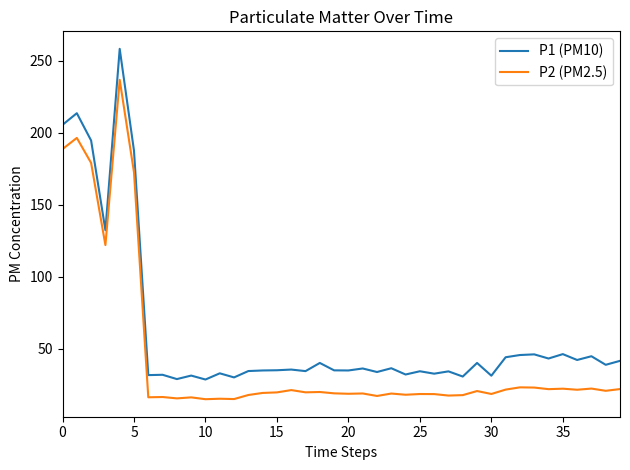

Which series has the largest range (max minus min)?

P1 (PM10)